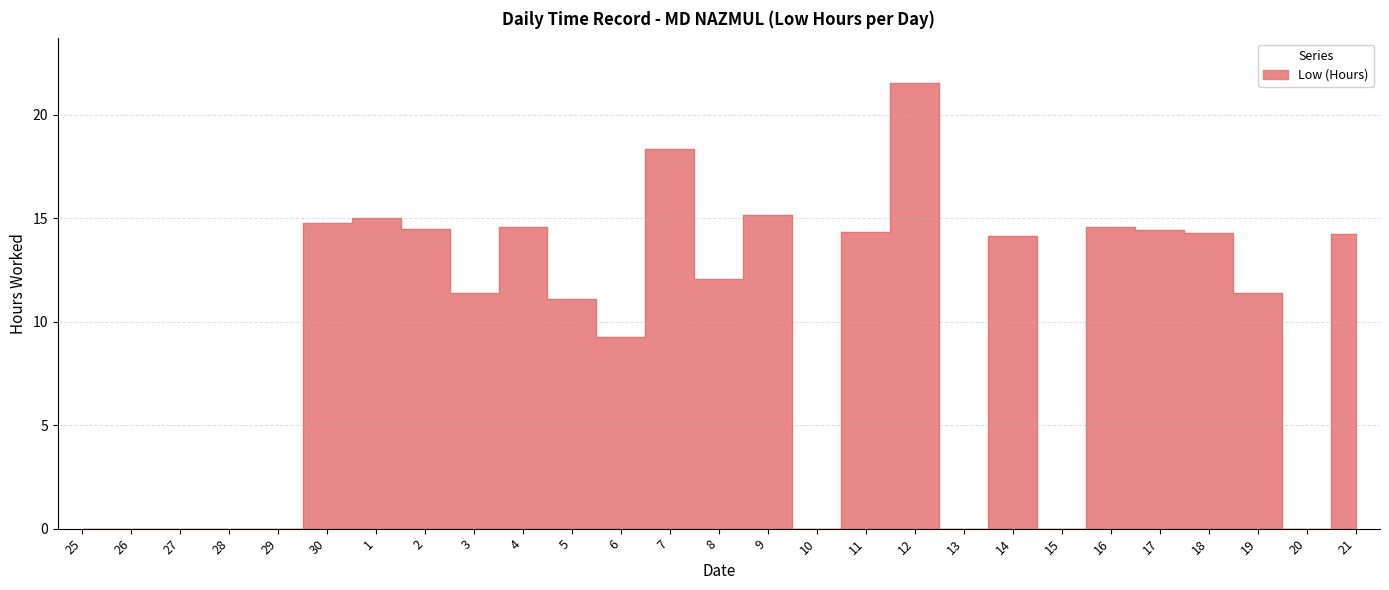

What position from the left is 1?

7